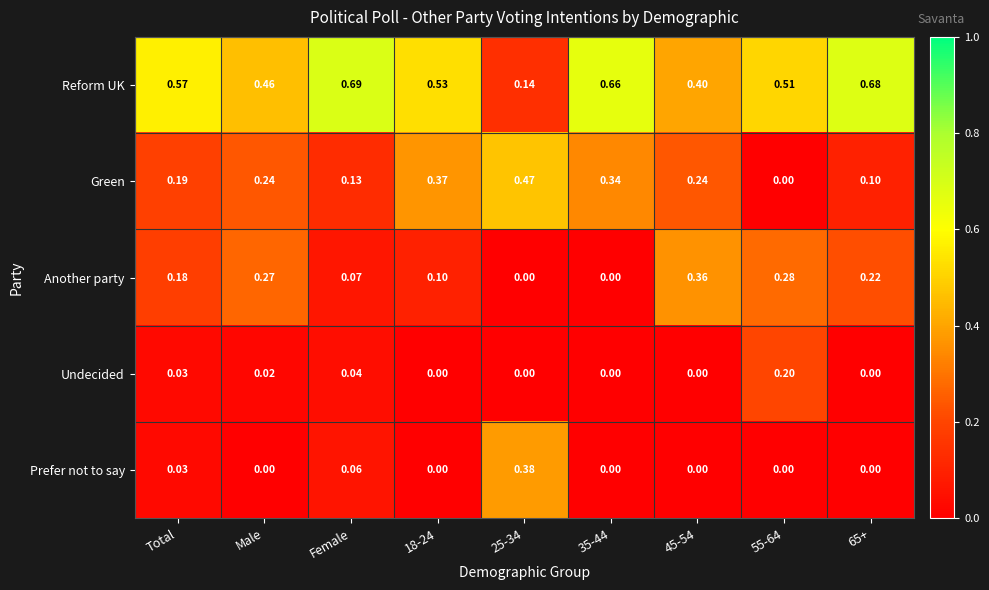

List the series in order of their peak value, highest first.

Reform UK, Green, Prefer not to say, Another party, Undecided